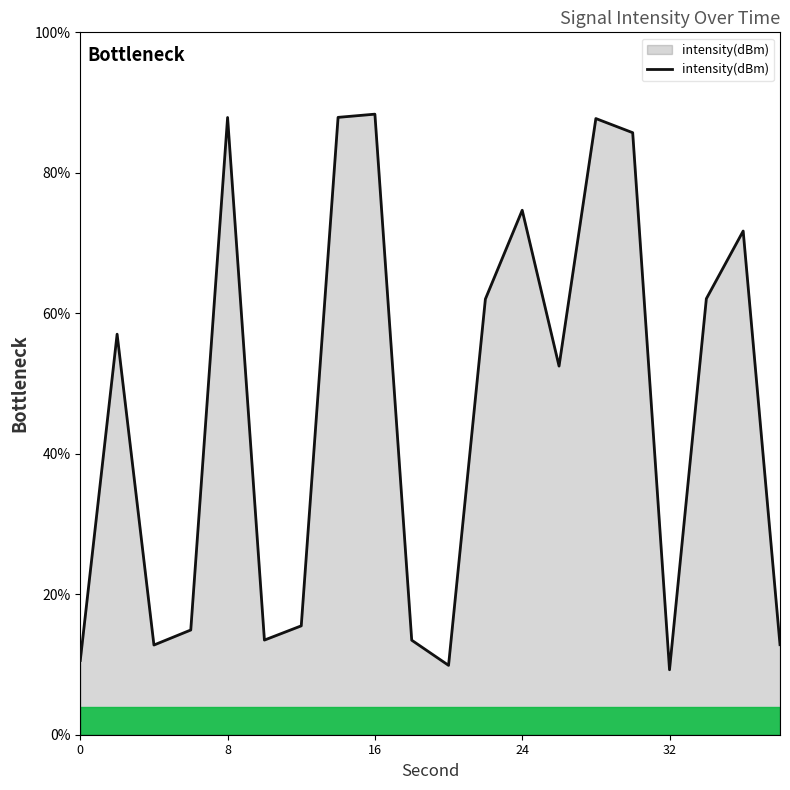

What is the minimum value shown in the chart?

9.2